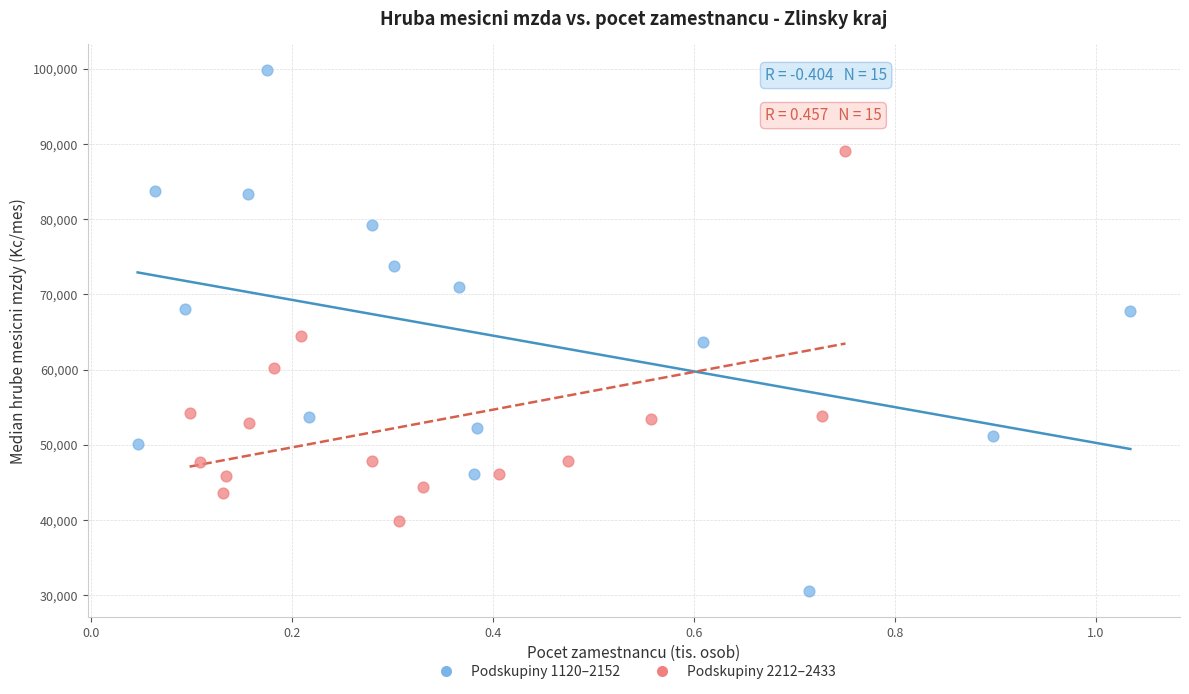

Which series contains the lowest Y value?

Podskupiny 1120–2152